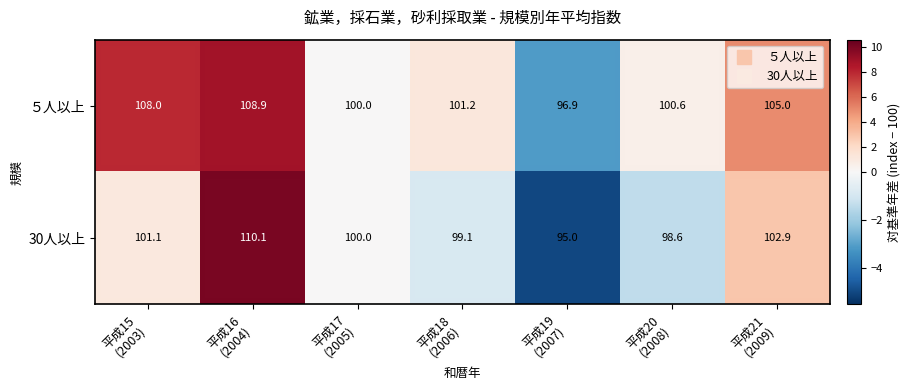

What is the sum of all 30人以上 values?

706.8